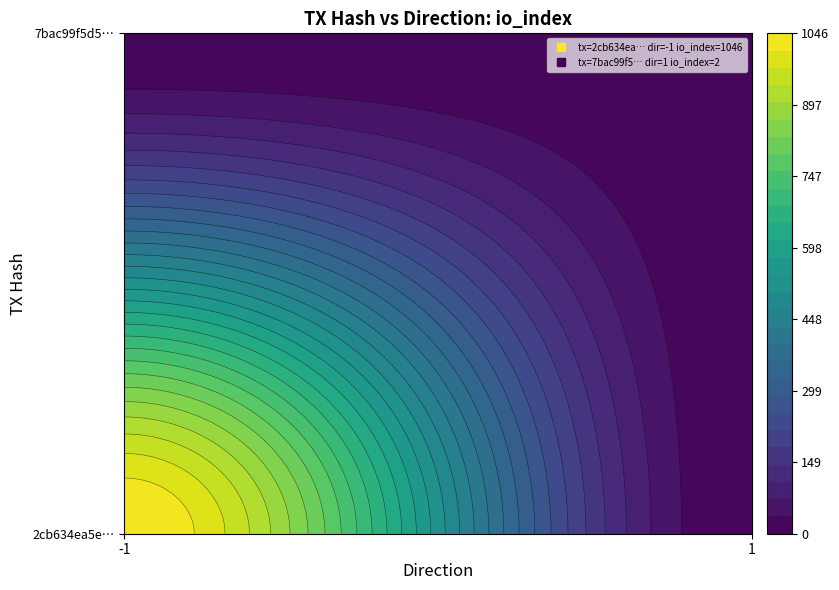

List the series in order of their peak value, highest first.

2cb634ea5e27a8ee739b73b333b9aaaab3b876b, 7bac99f5d546cbd0553d911e24efb73b9a798f3